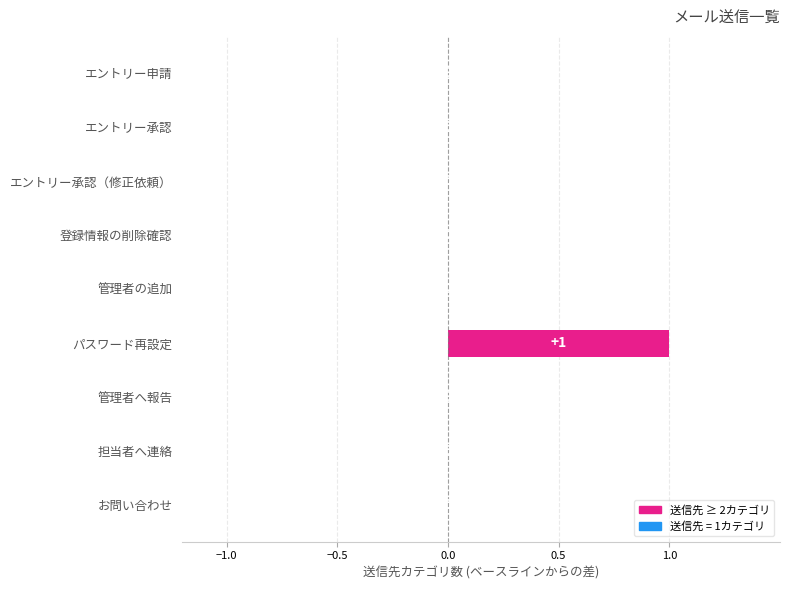

How many values are between 0 and 1?

9